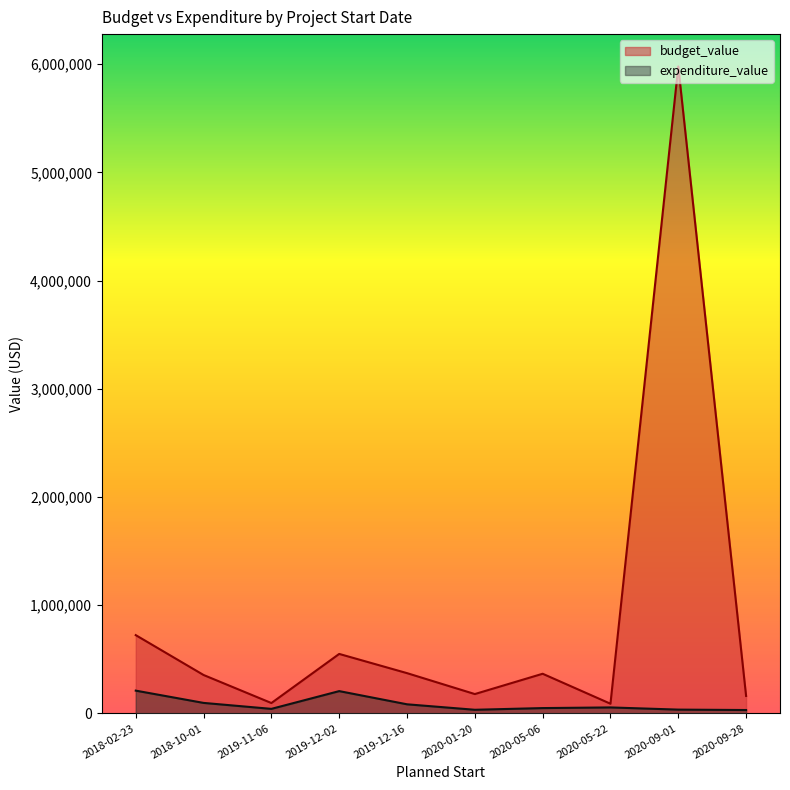

At which label is budget_value closest to 3034358?

2018-02-23